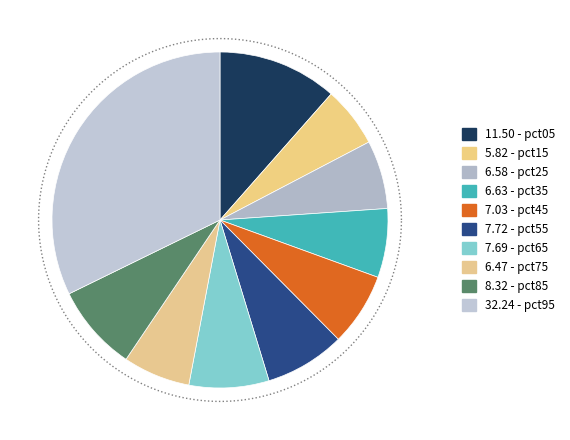

To the nearest percent, what is the combined percentage of pct75 and pct85?

15%